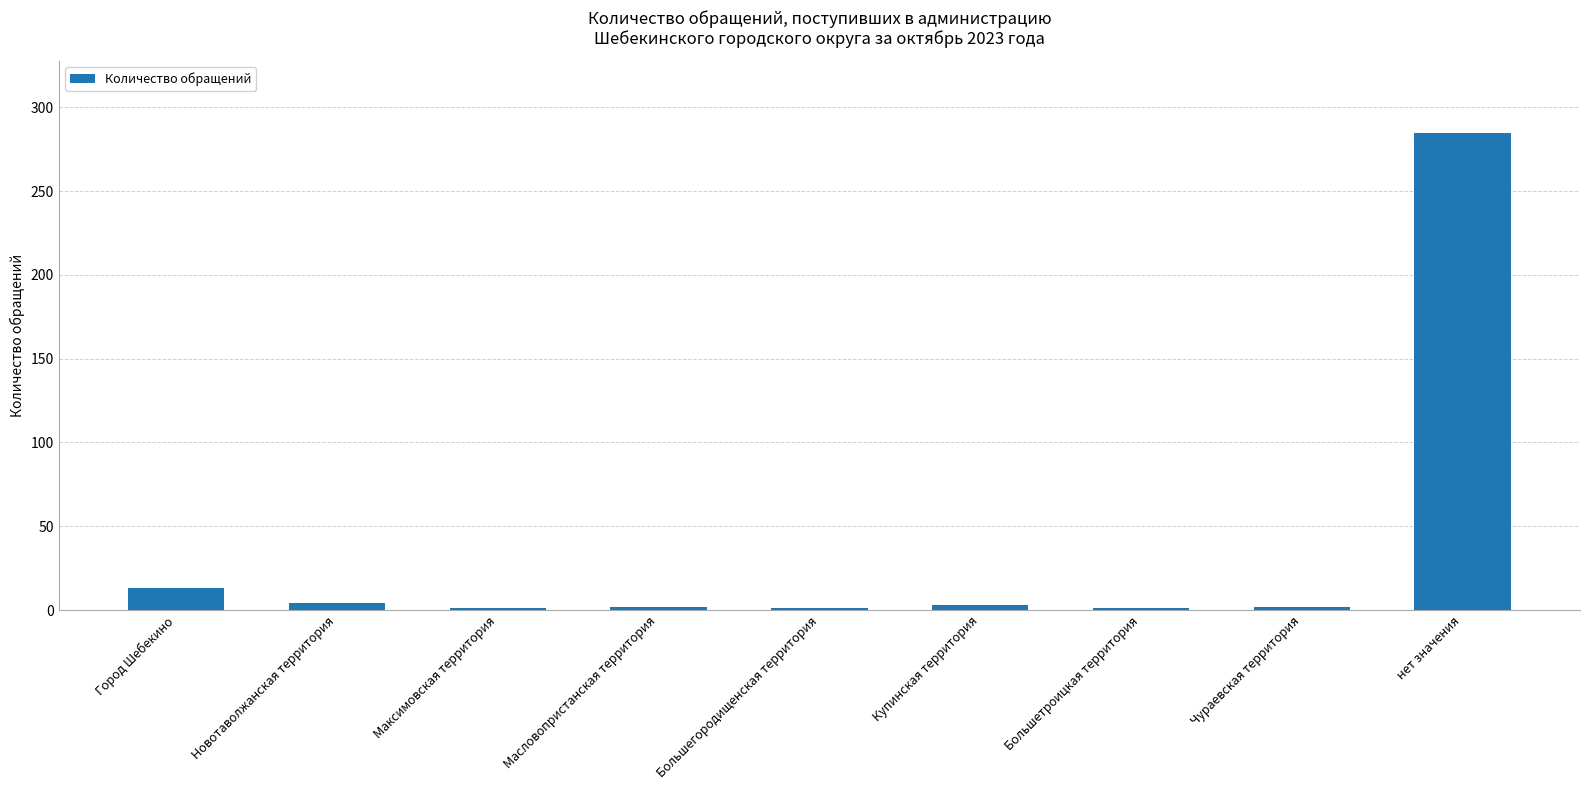

Where is the data nearest to the value 143?

Город Шебекино